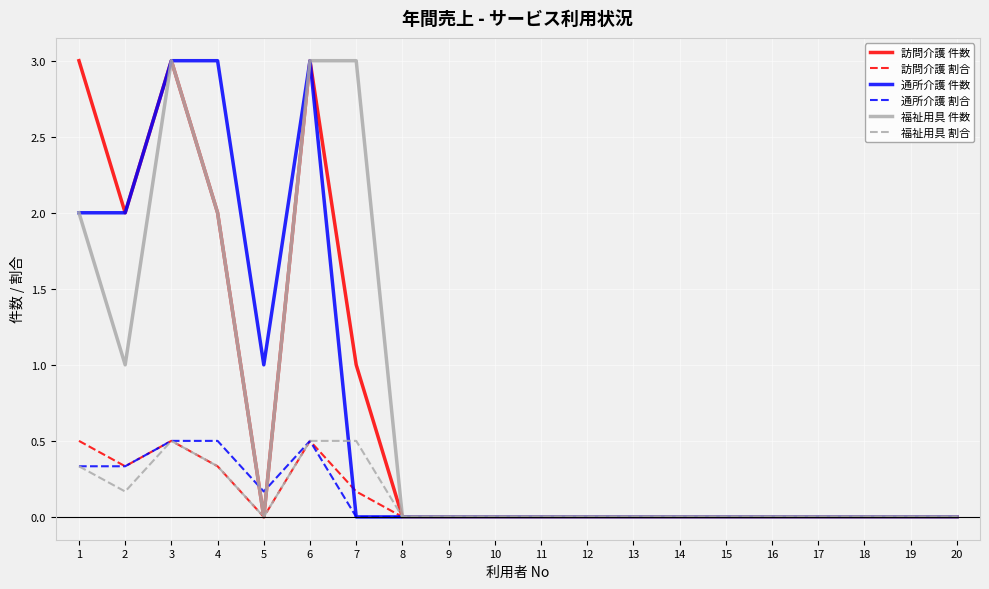

True or false: 通所介護 割合 has a value of 0.0 at 15.

True